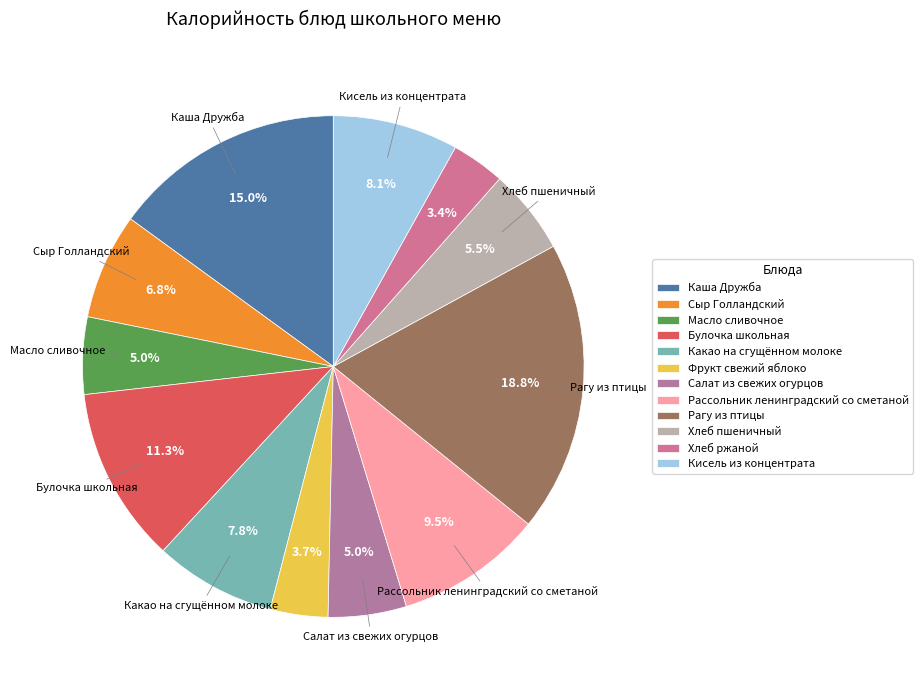

Does Сыр Голландский represent more than half of the total?

No